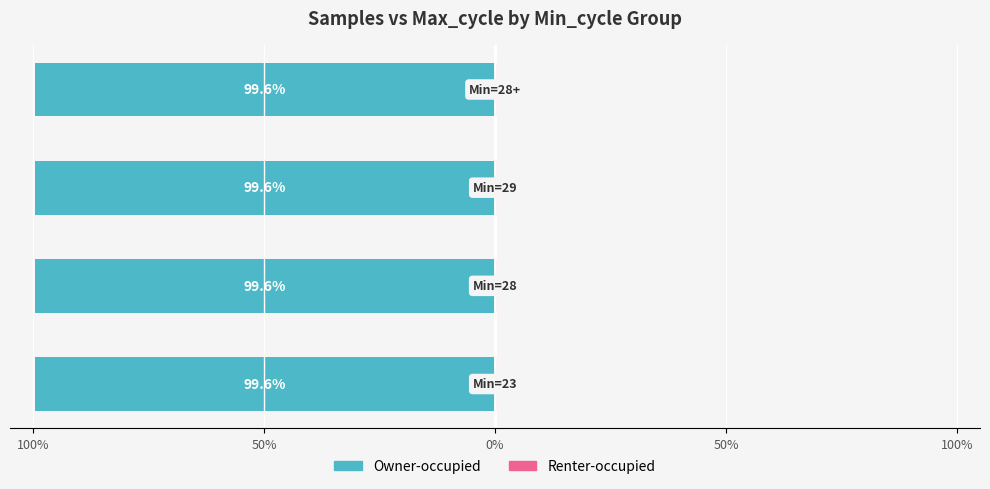

Which series changed the most between 100% and 0%?

Owner-occupied